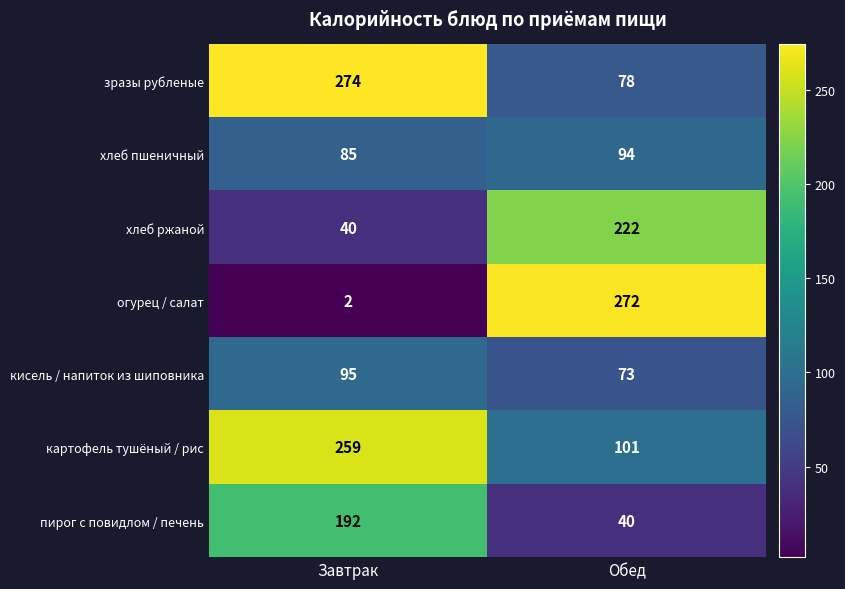

What is the sum of the хлеб пшеничный values at Обед and Завтрак?

179